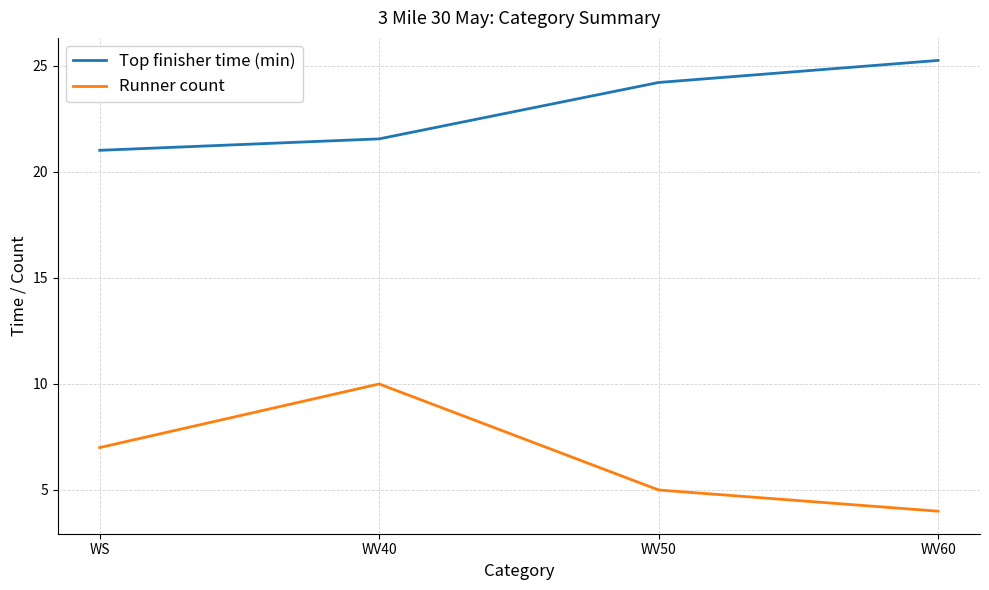

Rank the series at WV60 from lowest to highest value.

Runner count, Top finisher time (min)